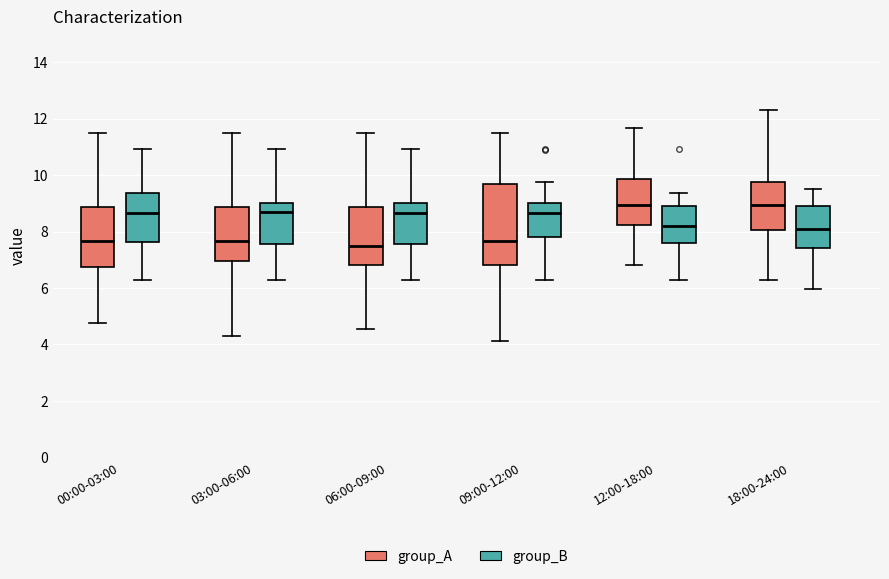

Reading left to right, transcribe this box plot: for each box, give where its median line is, the range the box spans, and where its two whiskers end, as read against the y-axis. The values are not printed on the chart, so give them approximately, as read against the axis.

00:00-03:00 (group_A): median 7.6, box 6.8 to 8.8, whiskers 4.8 to 11.4
00:00-03:00 (group_B): median 8.6, box 7.6 to 9.4, whiskers 6.4 to 11.0
03:00-06:00 (group_A): median 7.6, box 7.0 to 8.8, whiskers 4.2 to 11.4
03:00-06:00 (group_B): median 8.8, box 7.6 to 9.0, whiskers 6.4 to 11.0
06:00-09:00 (group_A): median 7.6, box 6.8 to 8.8, whiskers 4.6 to 11.4
06:00-09:00 (group_B): median 8.6, box 7.6 to 9.0, whiskers 6.4 to 11.0
09:00-12:00 (group_A): median 7.6, box 6.8 to 9.8, whiskers 4.2 to 11.4
09:00-12:00 (group_B): median 8.6, box 7.8 to 9.0, whiskers 6.4 to 9.8
12:00-18:00 (group_A): median 9.0, box 8.2 to 9.8, whiskers 6.8 to 11.6
12:00-18:00 (group_B): median 8.2, box 7.6 to 9.0, whiskers 6.4 to 9.4
18:00-24:00 (group_A): median 9.0, box 8.0 to 9.8, whiskers 6.4 to 12.4
18:00-24:00 (group_B): median 8.2, box 7.4 to 9.0, whiskers 6.0 to 9.6